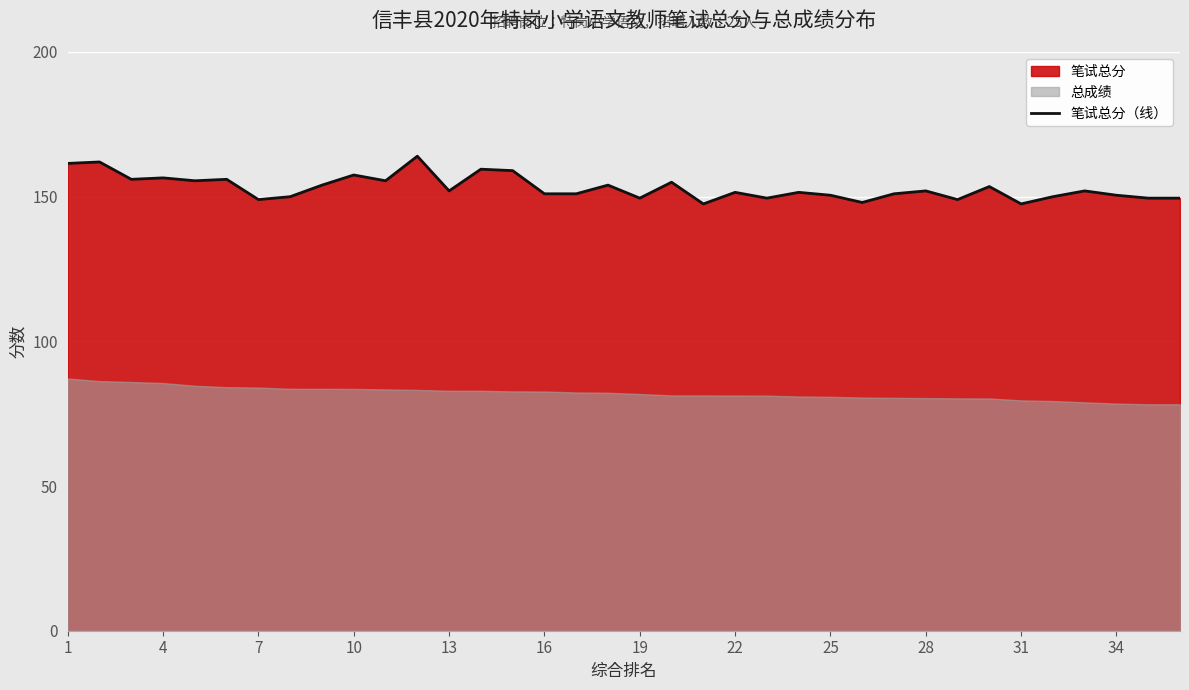

What is the average value?

153.1